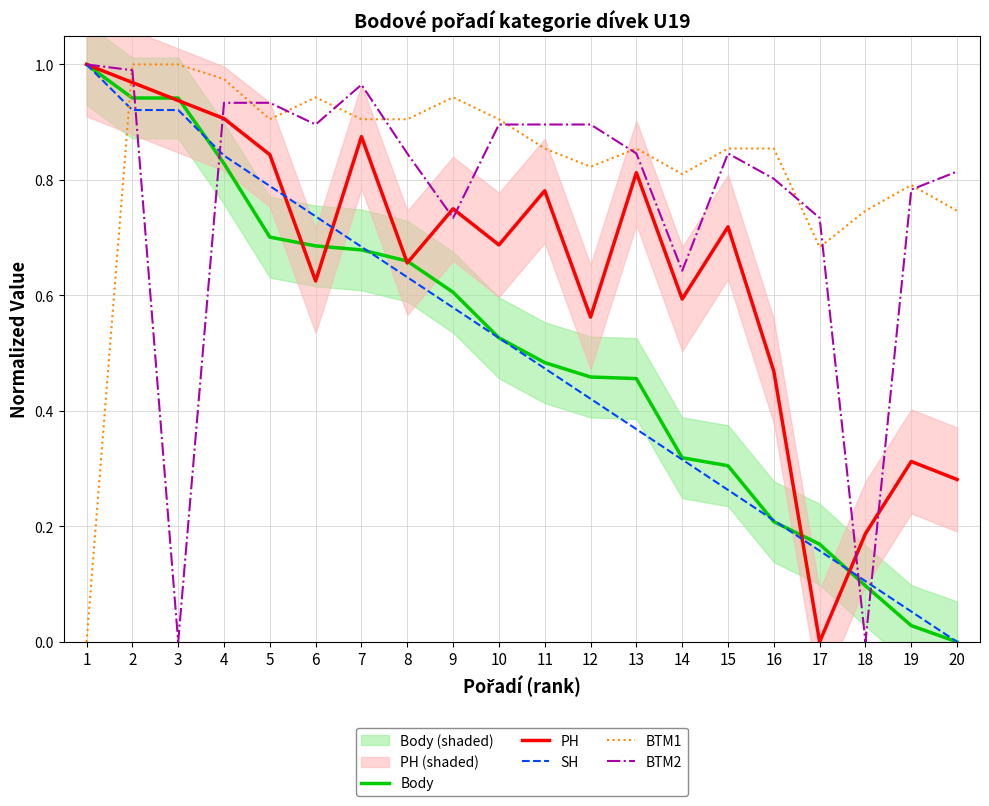

Is it true that BTM2 equals 1.0 at 2?

True